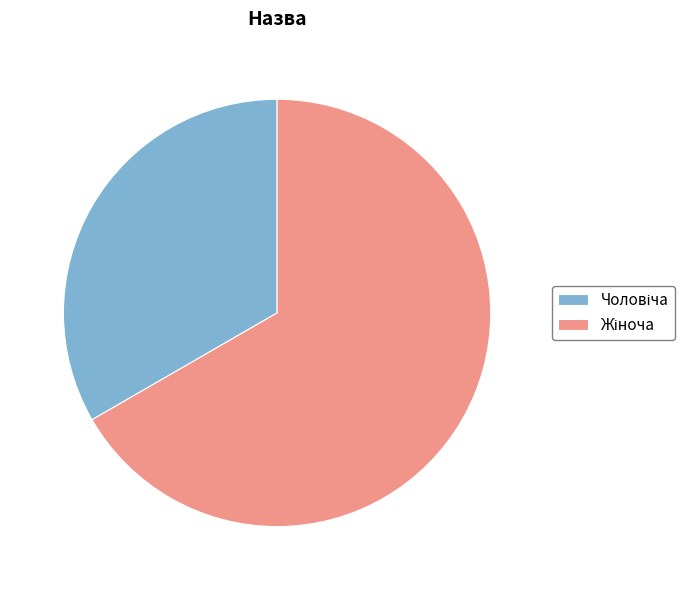

Does any single category account for the majority?

Yes